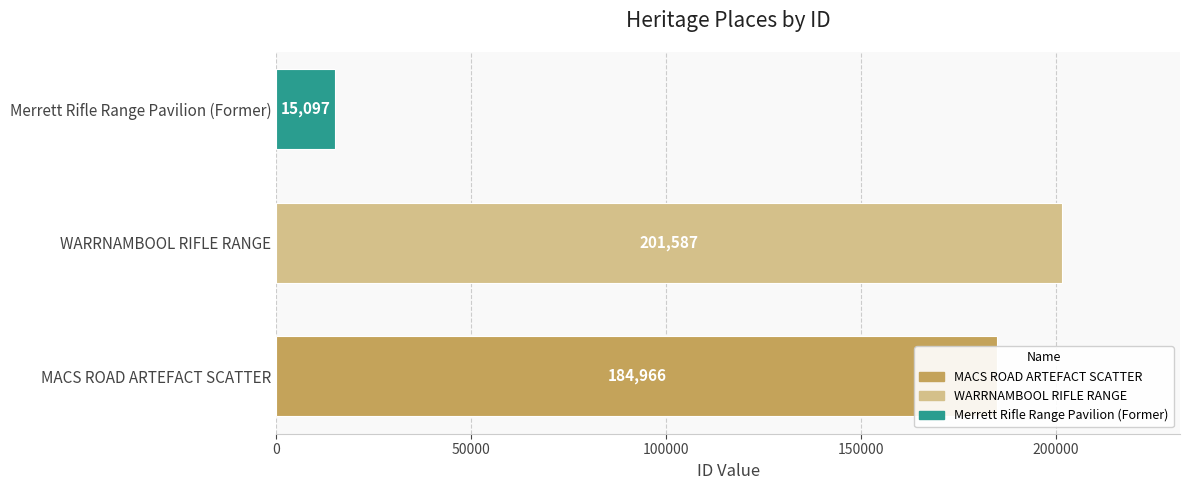

What is the difference between the maximum and minimum values?

186490